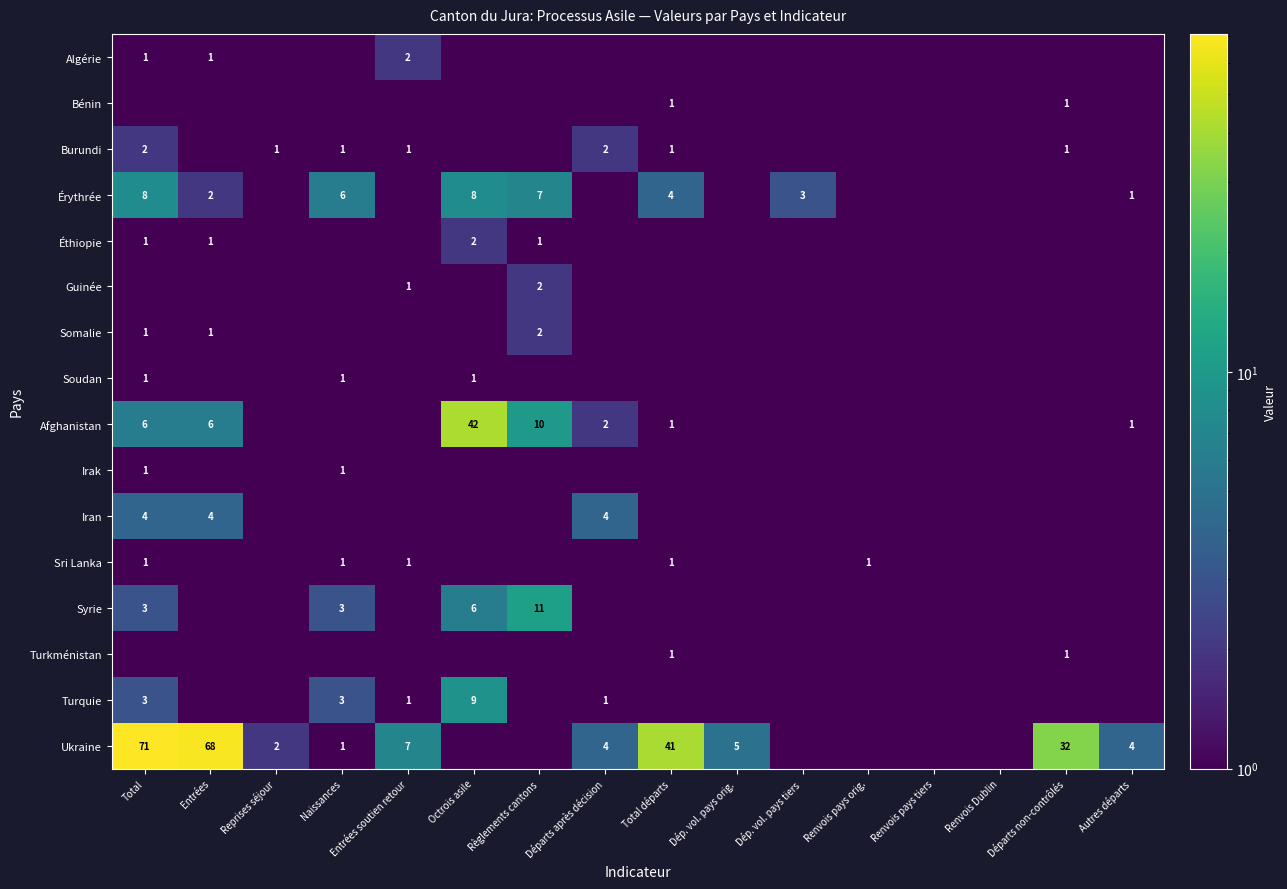

At which category does the chart reach its minimum across all series?

Reprises séjour